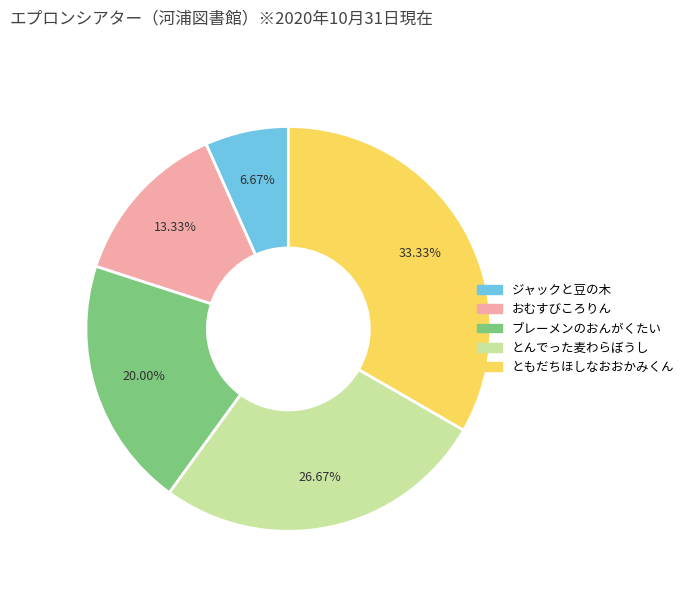

Which has a higher value, ジャックと豆の木 or ブレーメンのおんがくたい?

ブレーメンのおんがくたい